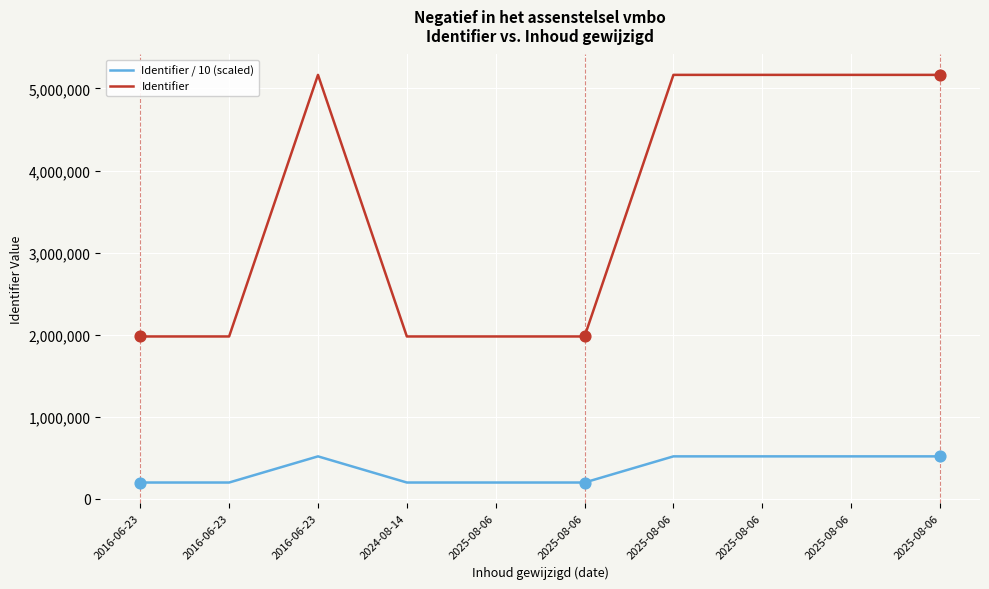

What are all the series names shown in the legend?

Identifier / 10 (scaled), Identifier